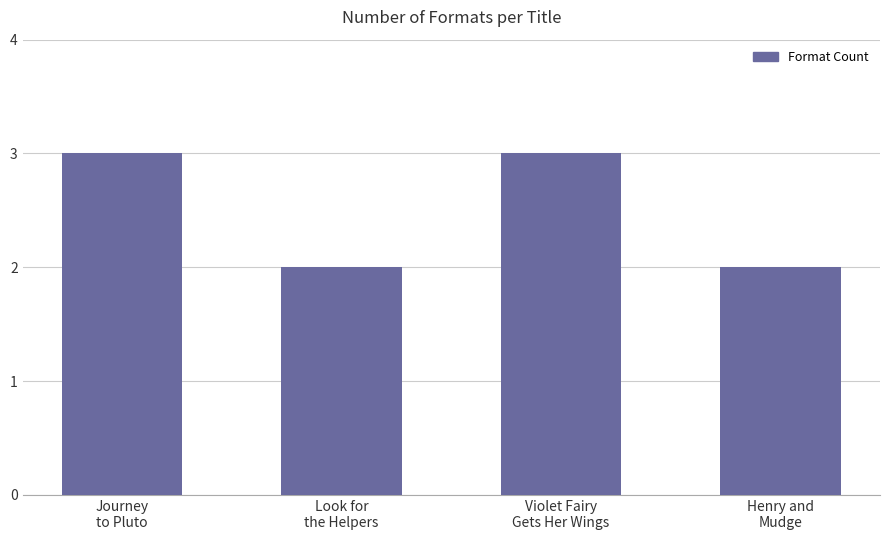

What is the sum of all values?

10